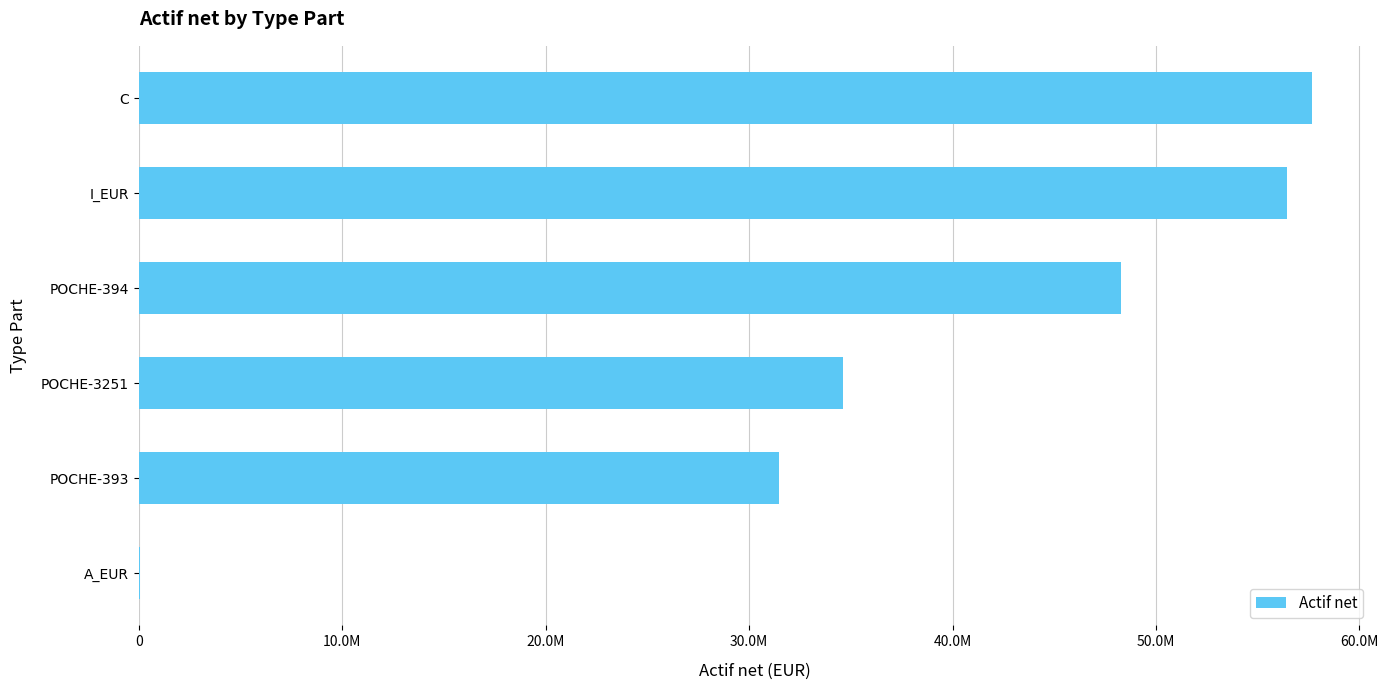

What is the greatest value displayed?

57687772.8